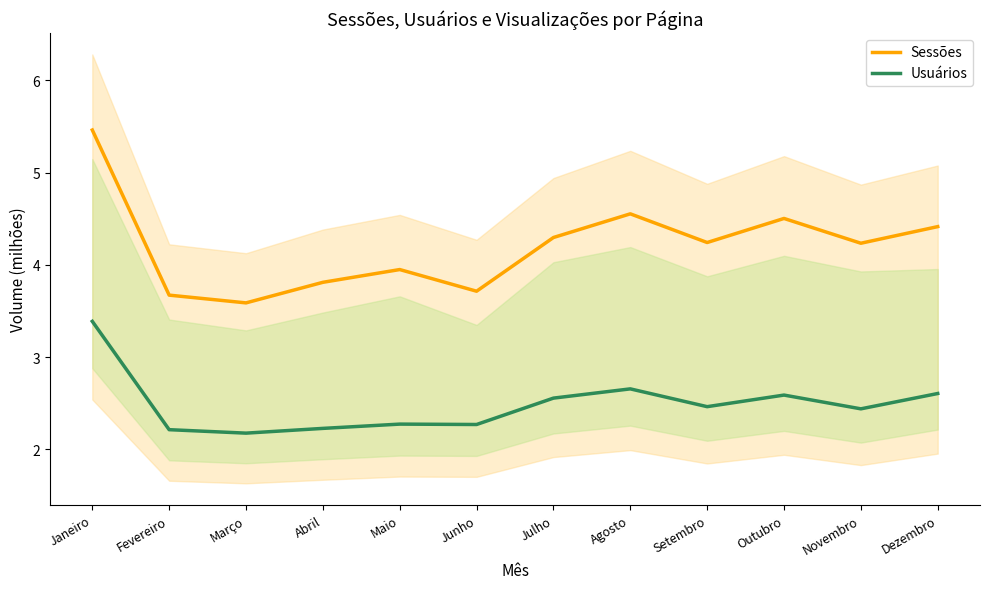

What is the difference between the Usuários values at Agosto and Abril?

0.4